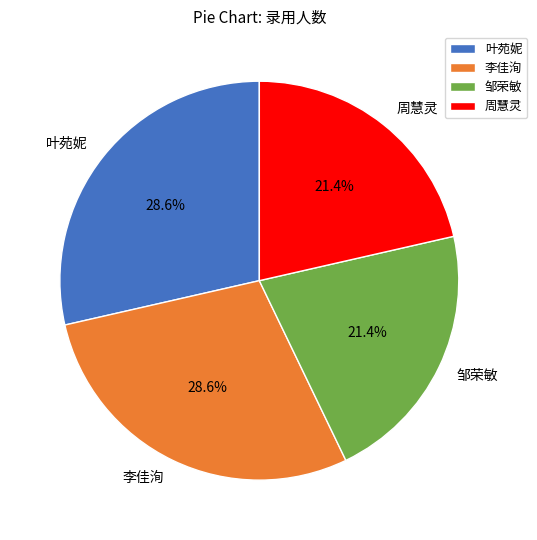

Is there any slice that represents more than half of the pie?

No